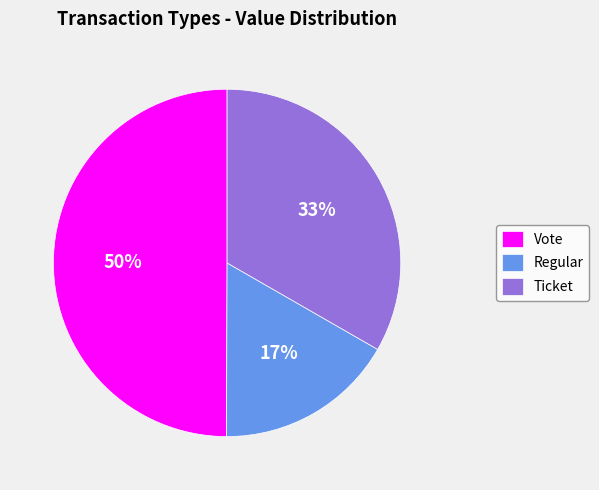

Between Ticket and Vote, which is larger?

Vote